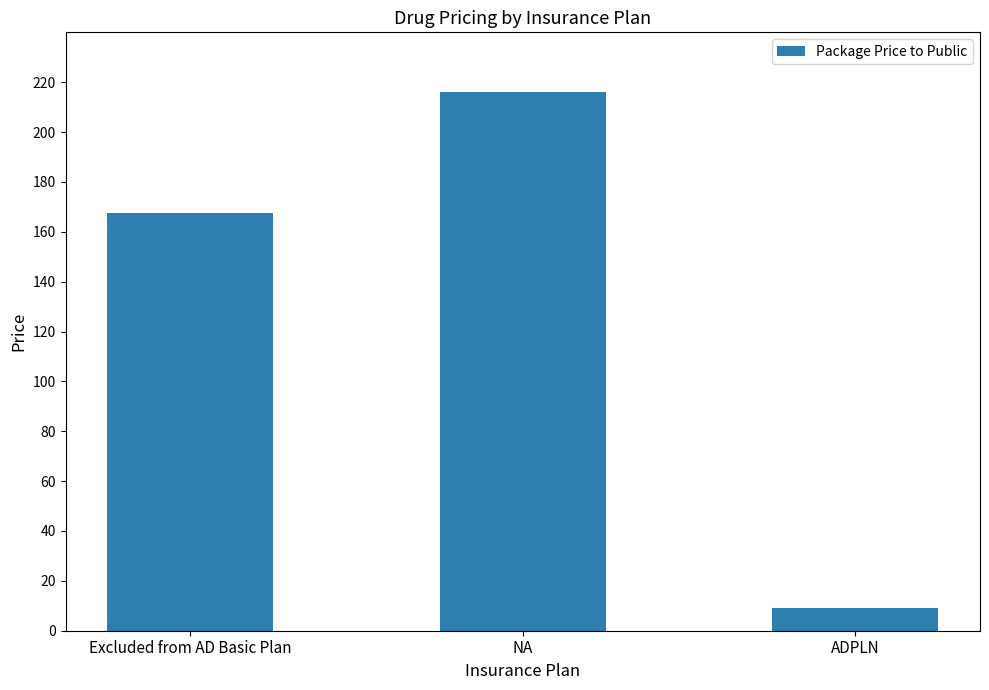

Count the values in the range 9 to 216.

3